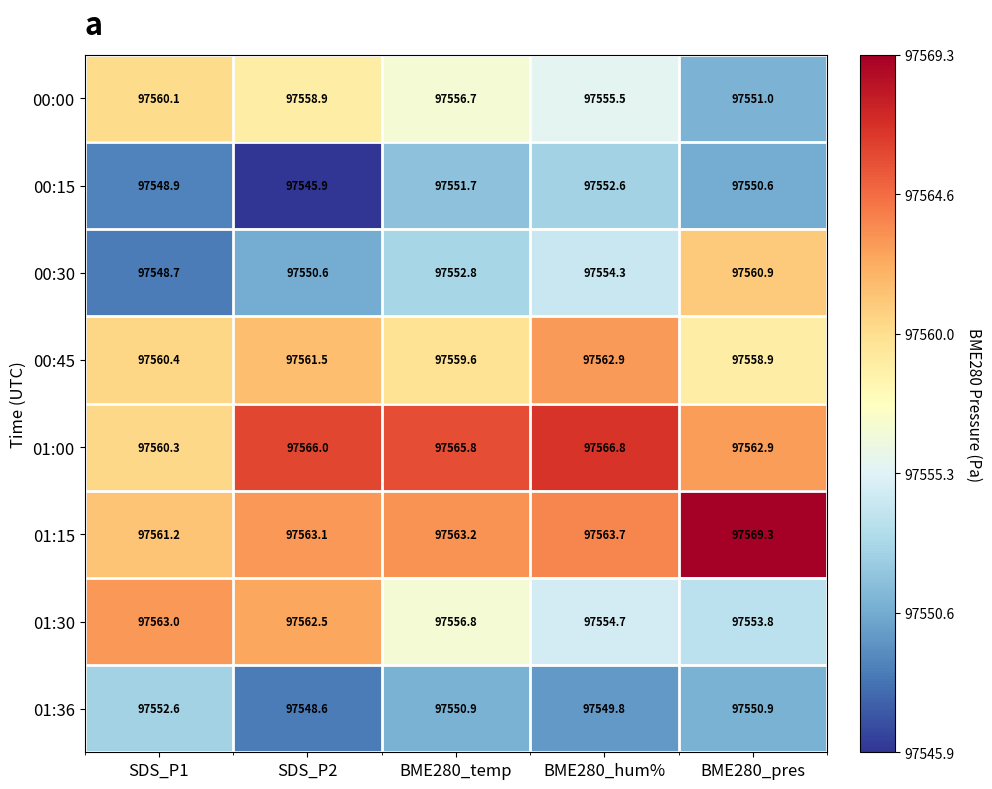

At which category is the sum across all series the highest?

BME280_hum%